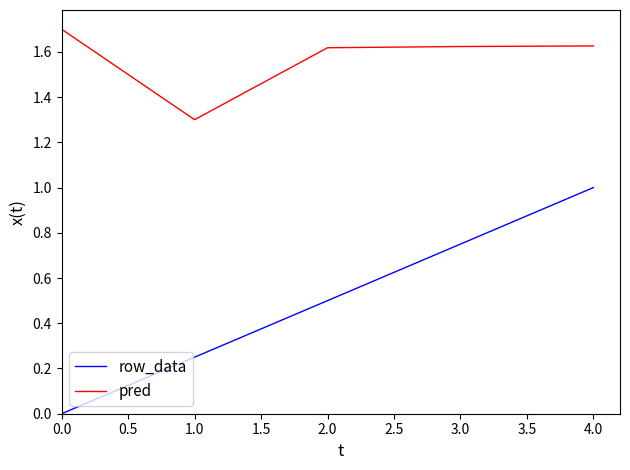

True or false: pred has a value of 3.0 at 0.0.

False